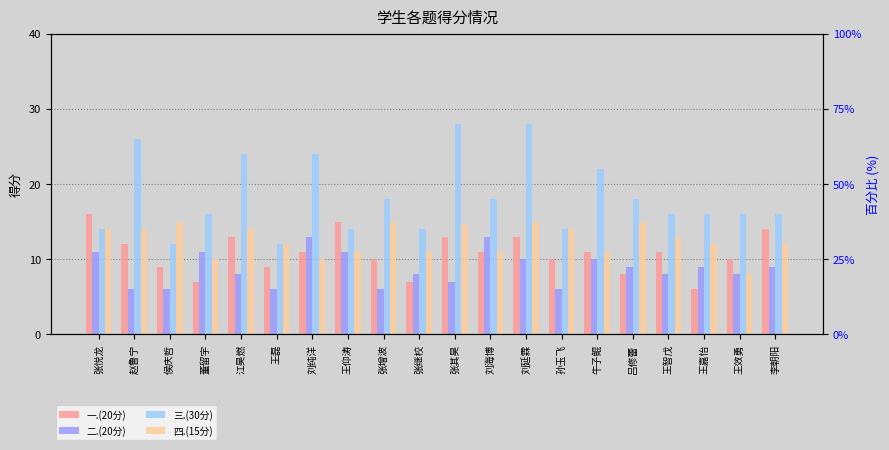

The value of 三.(30分) at 吕修蕾 is 18.0. True or false?

True